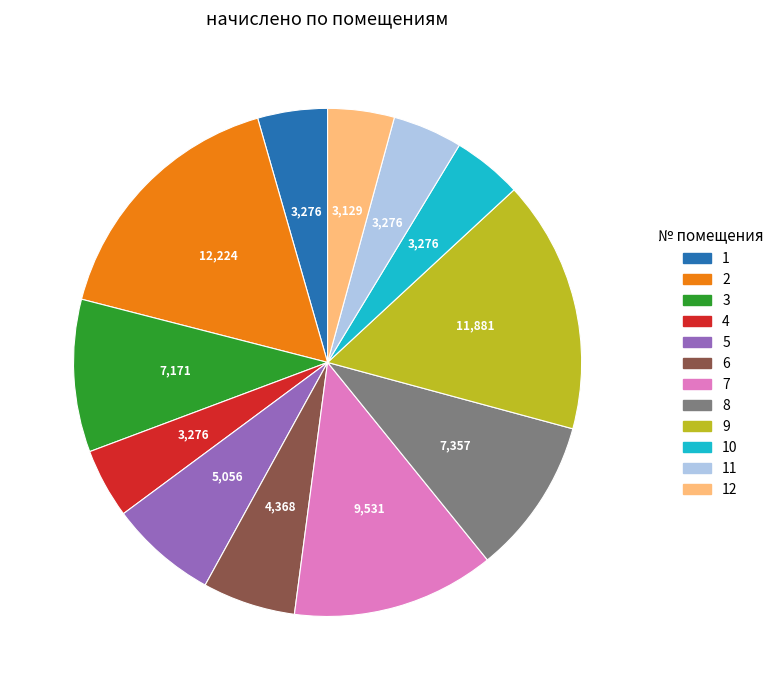

Is there a majority slice in this chart?

No